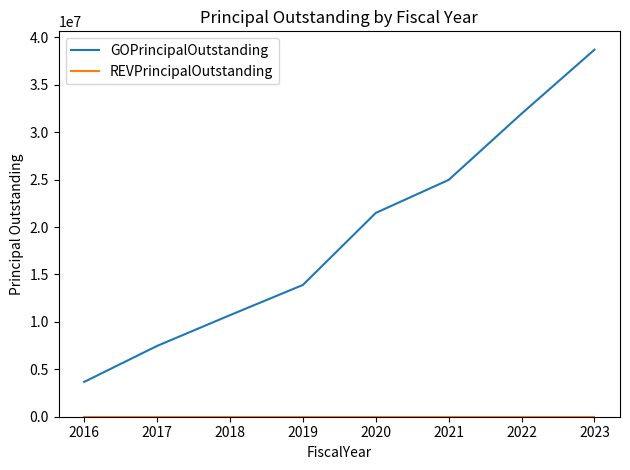

Which series has the largest range (max minus min)?

GOPrincipalOutstanding